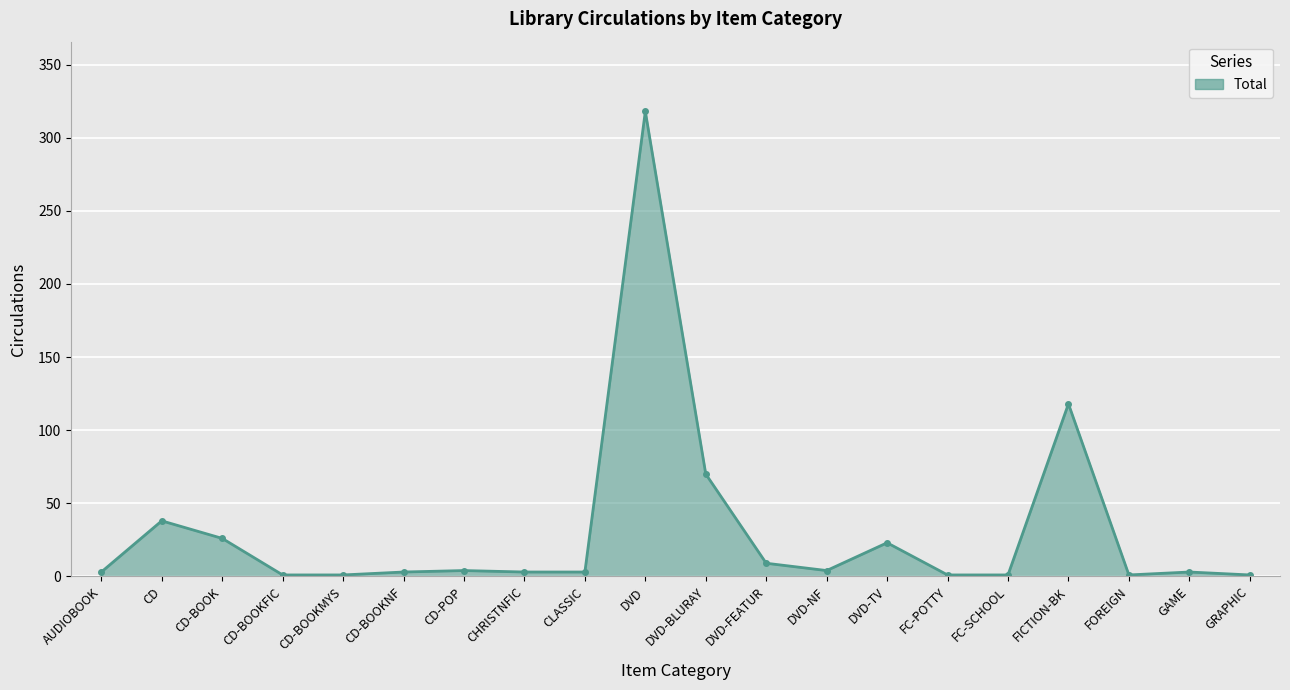

How many distinct data groups are displayed?

1